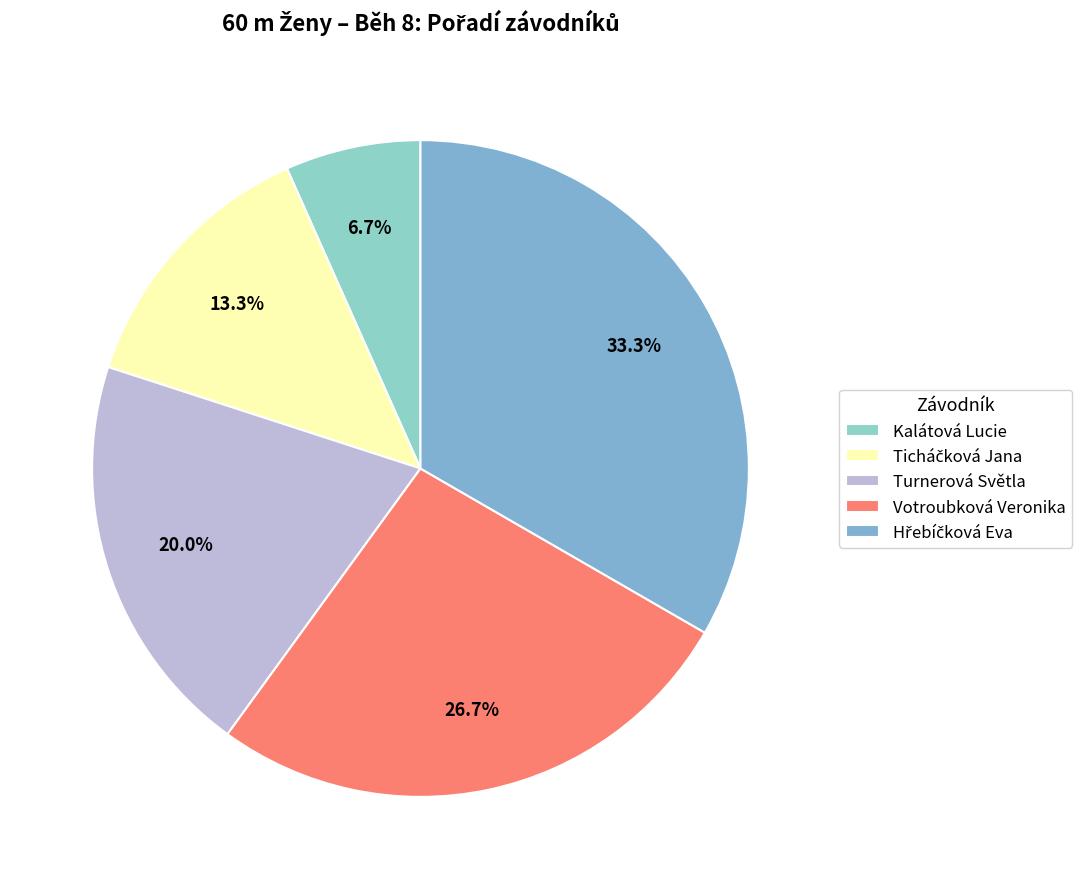

What is the change in value from Kalátová Lucie to Turnerová Světla?

+2